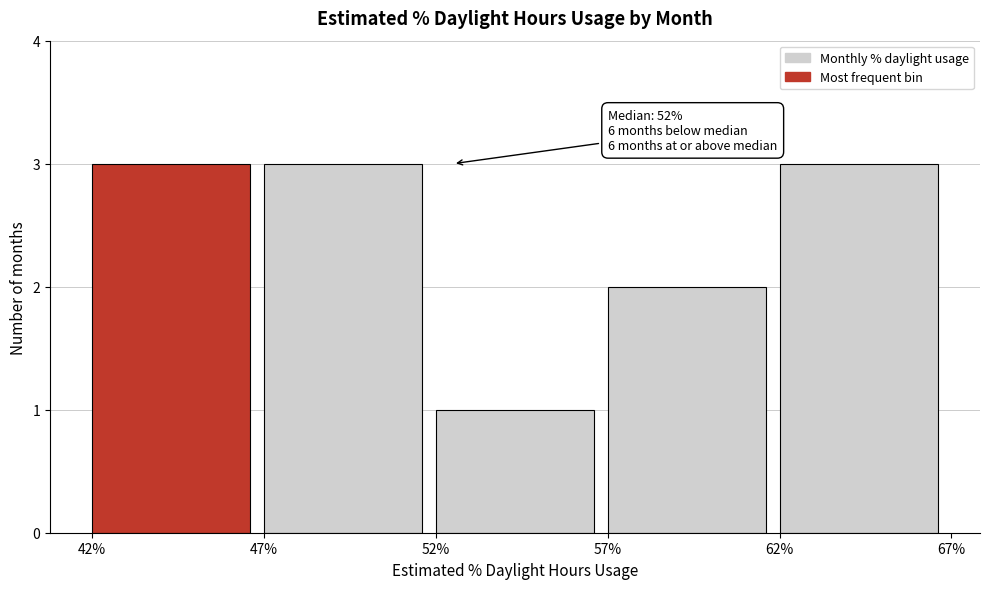

Reading right to left, extract all data points from this chart.

62%=3	57%=2	52%=1	47%=3	42%=3